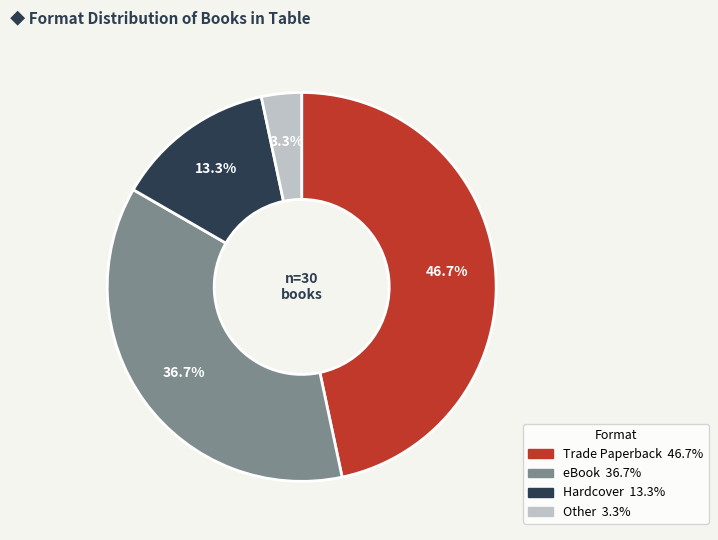

To the nearest percent, what is the difference between the eBook and Hardcover slice percentages?

23%